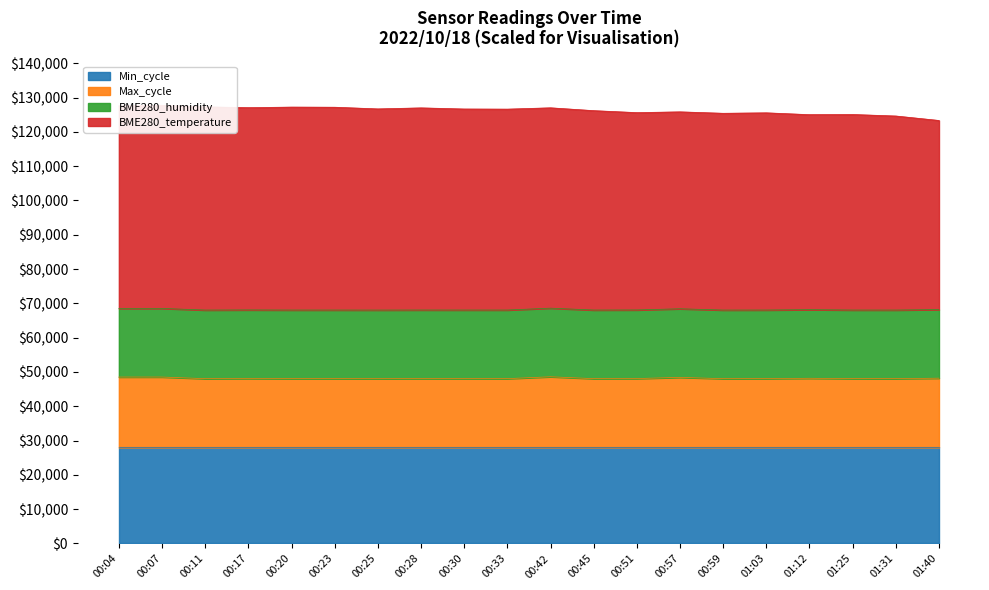

What is the lowest value of the Max_cycle series?

48041